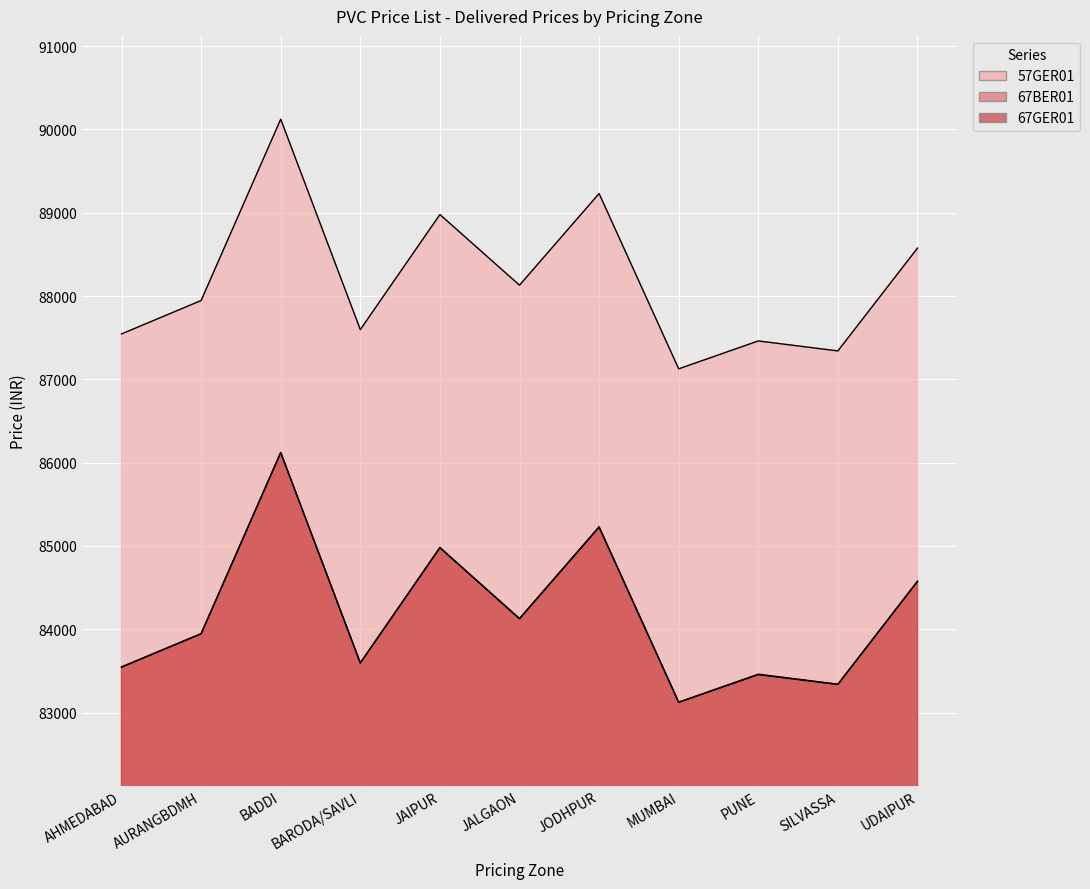

What is the maximum value for 67GER01?

86122